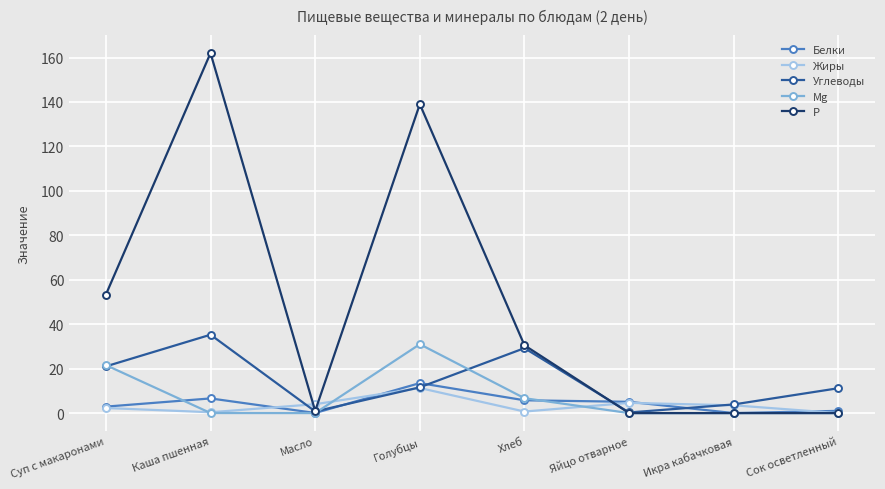

What position from the left is Голубцы?

4